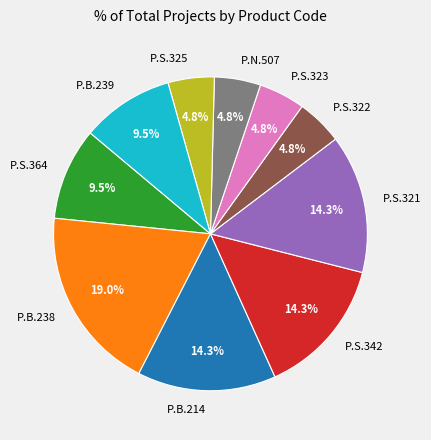

Approximately how many times larger is the value at P.S.342 compared to P.S.364?

1.5